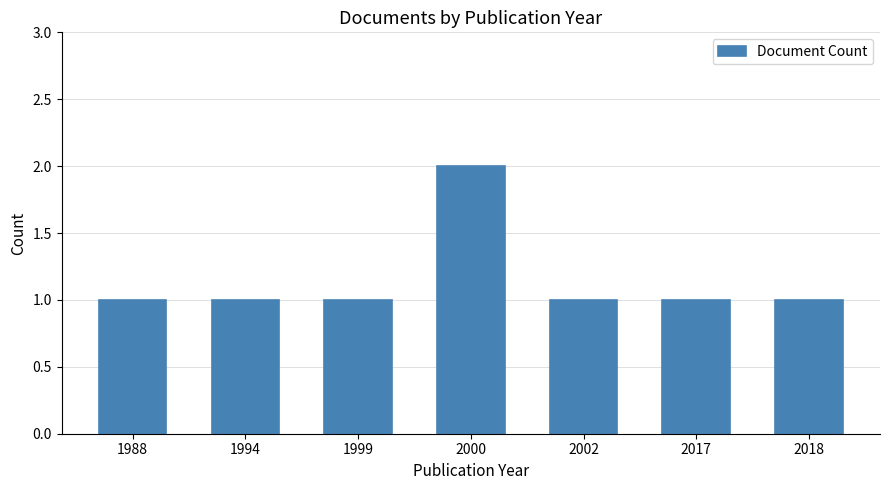

What is the value of the 3rd bar from the left?

1